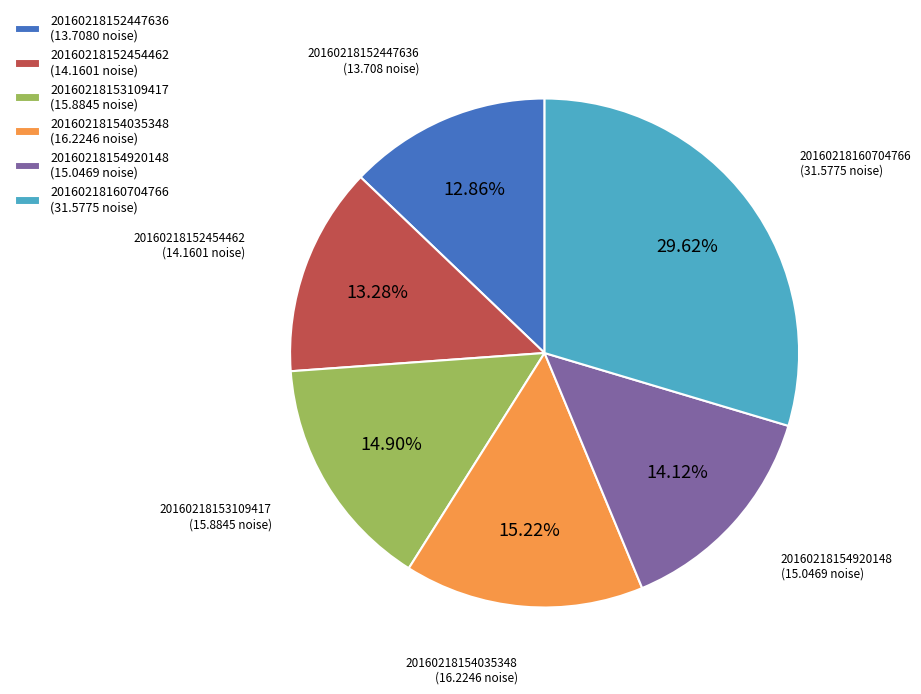

What is the ratio of the value at 20160218160704766 to the value at 20160218152447636?

2.3